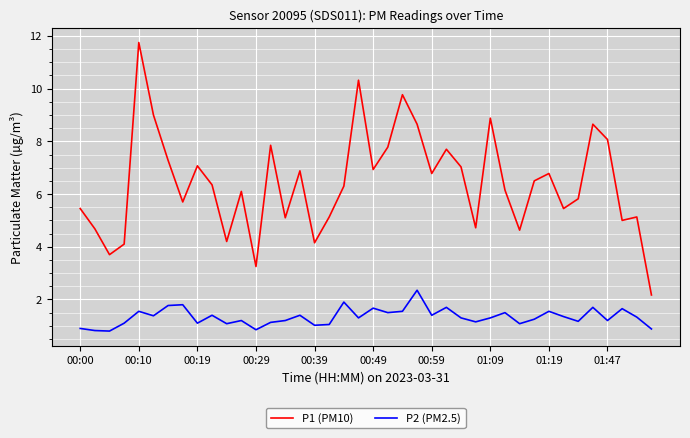

True or false: P1 (PM10) and P2 (PM2.5) cross at least once.

False